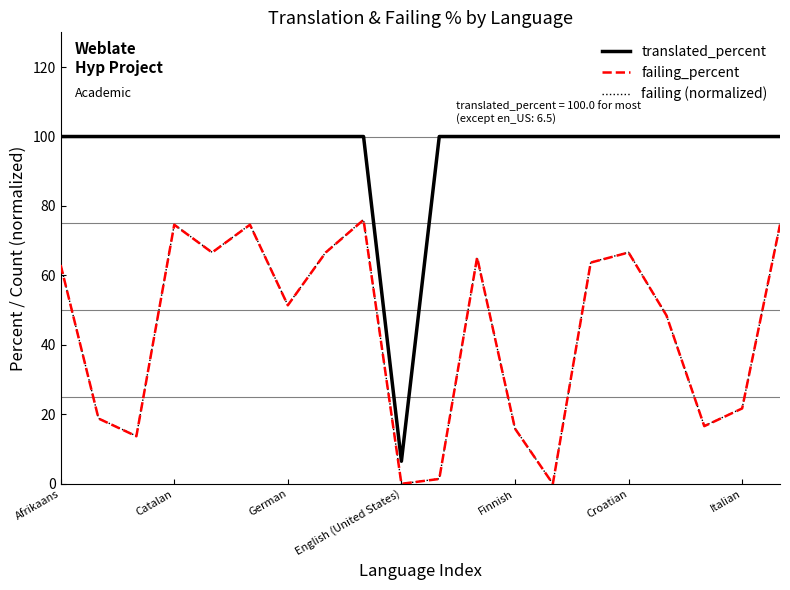

Which series has the largest range (max minus min)?

translated_percent